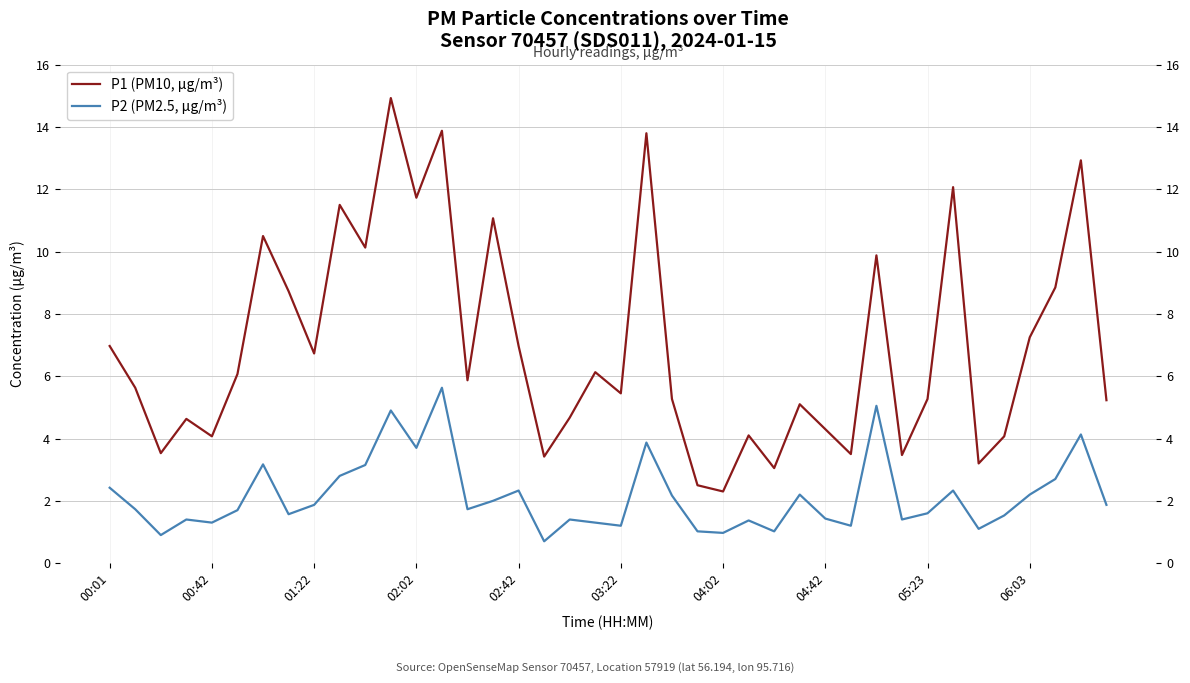

How many categories are shown in the chart?

40